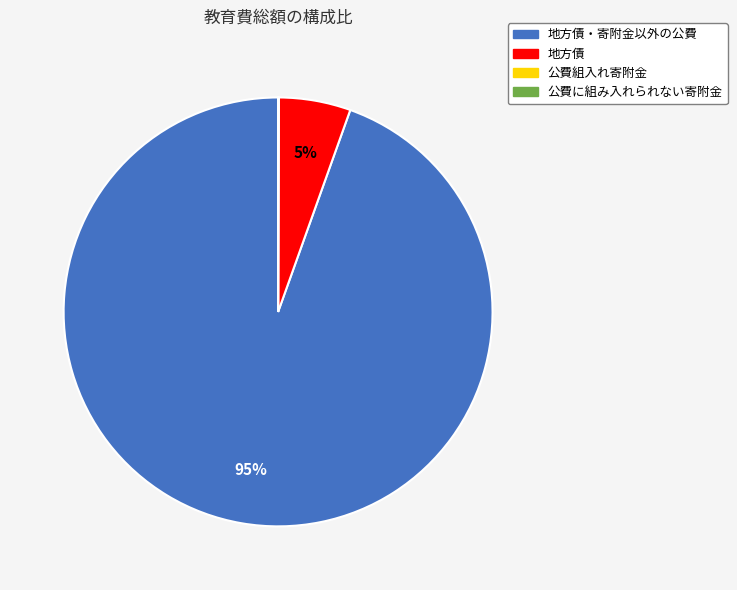

Is there a majority slice in this chart?

Yes